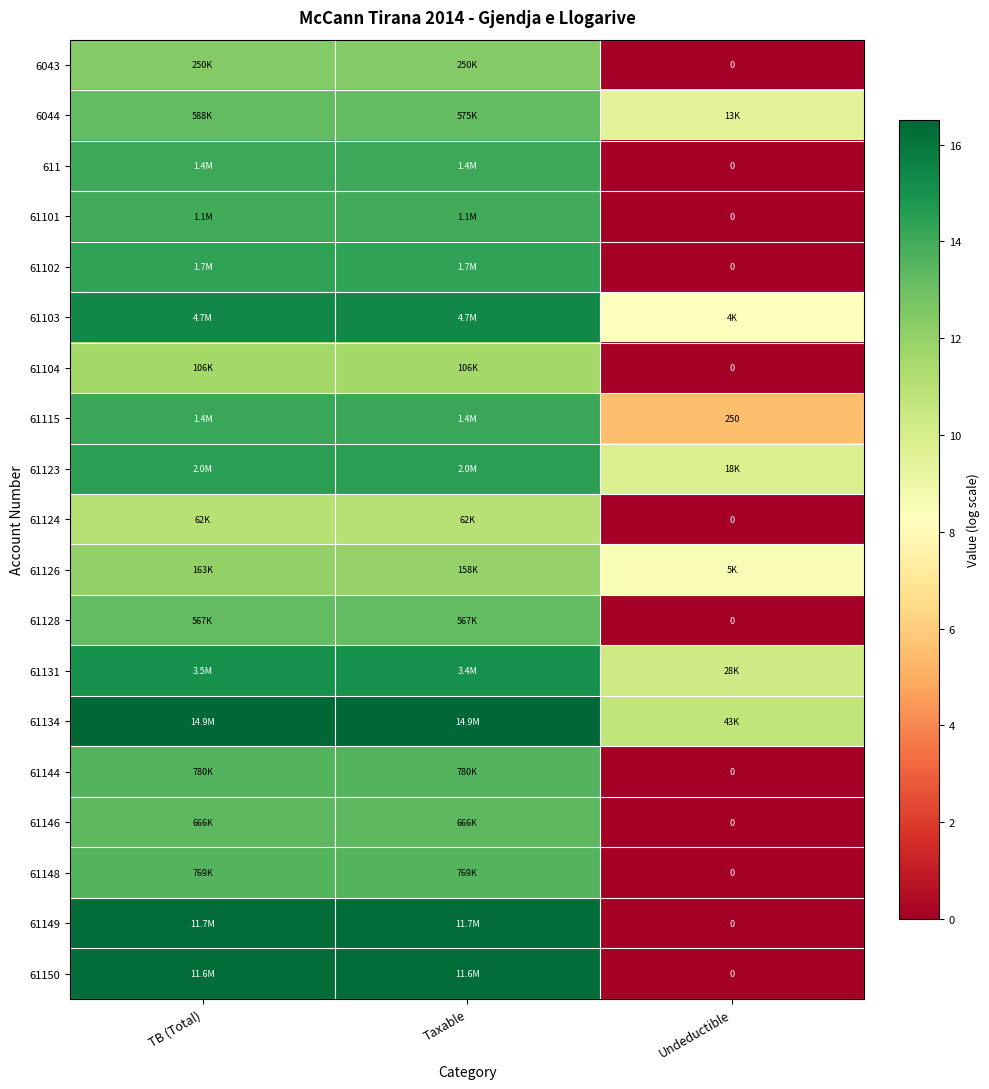

Which category has the lowest value in the 61126 series?

Undeductible